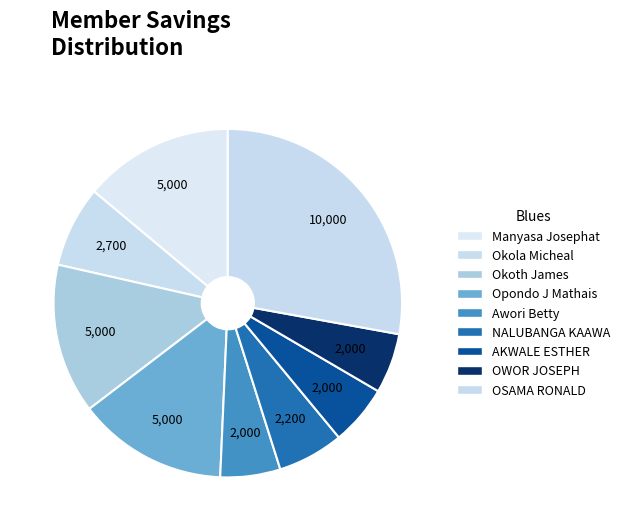

Is there any slice that represents more than half of the pie?

No